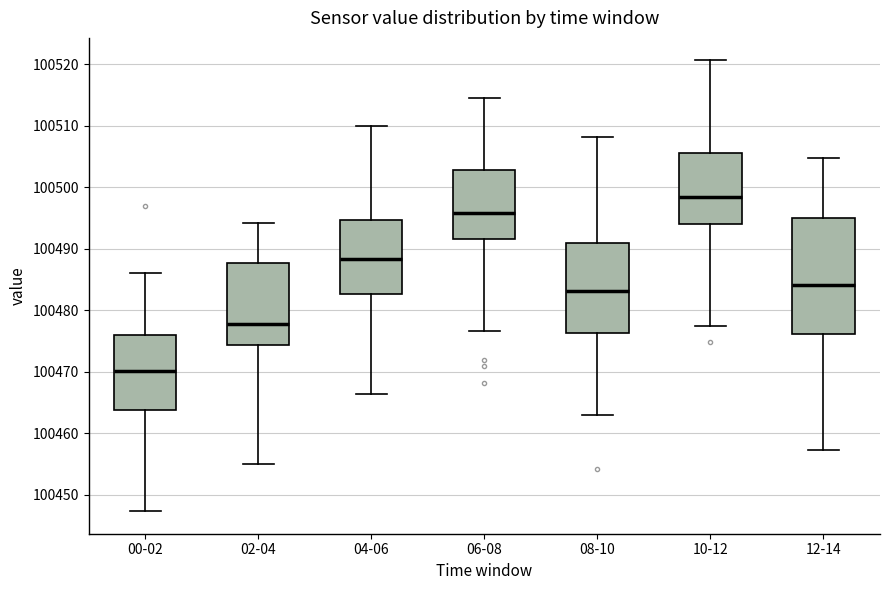

Which box is the tallest, from its lower edge to its upper edge?

12-14